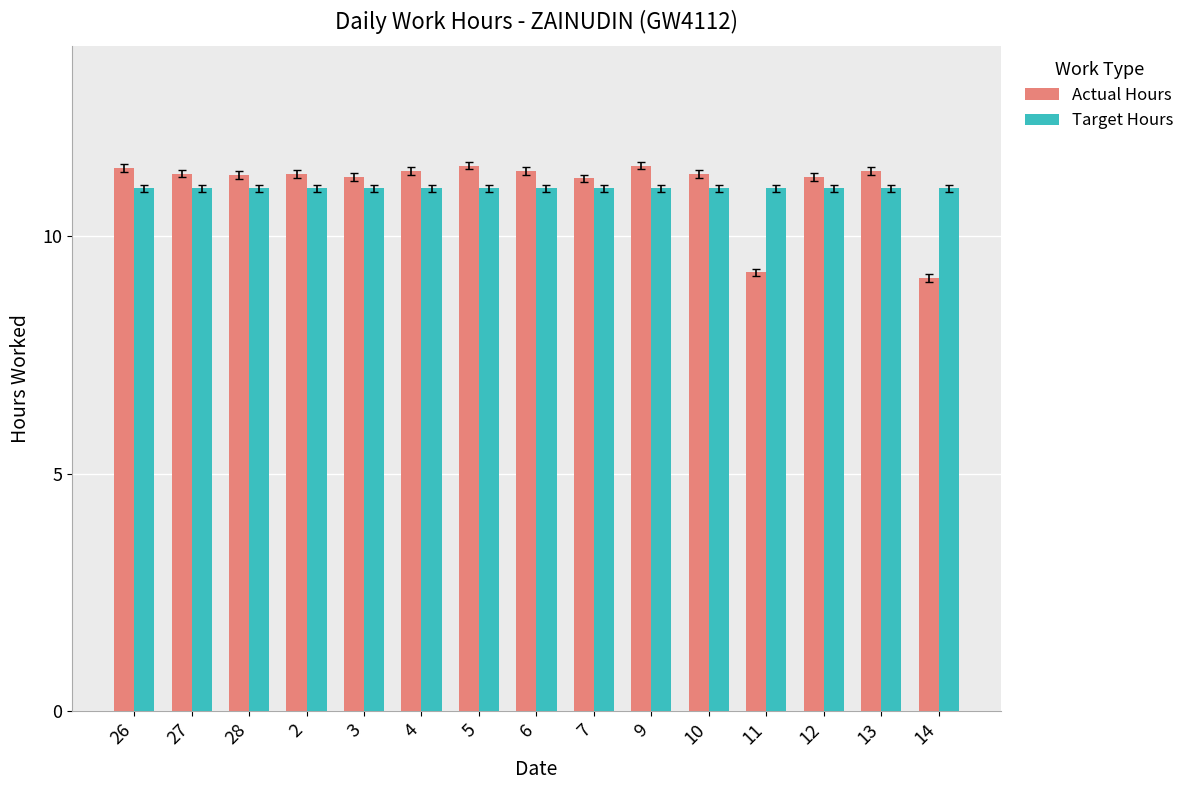

At 11, list the series in order from smallest to largest.

Actual Hours, Target Hours